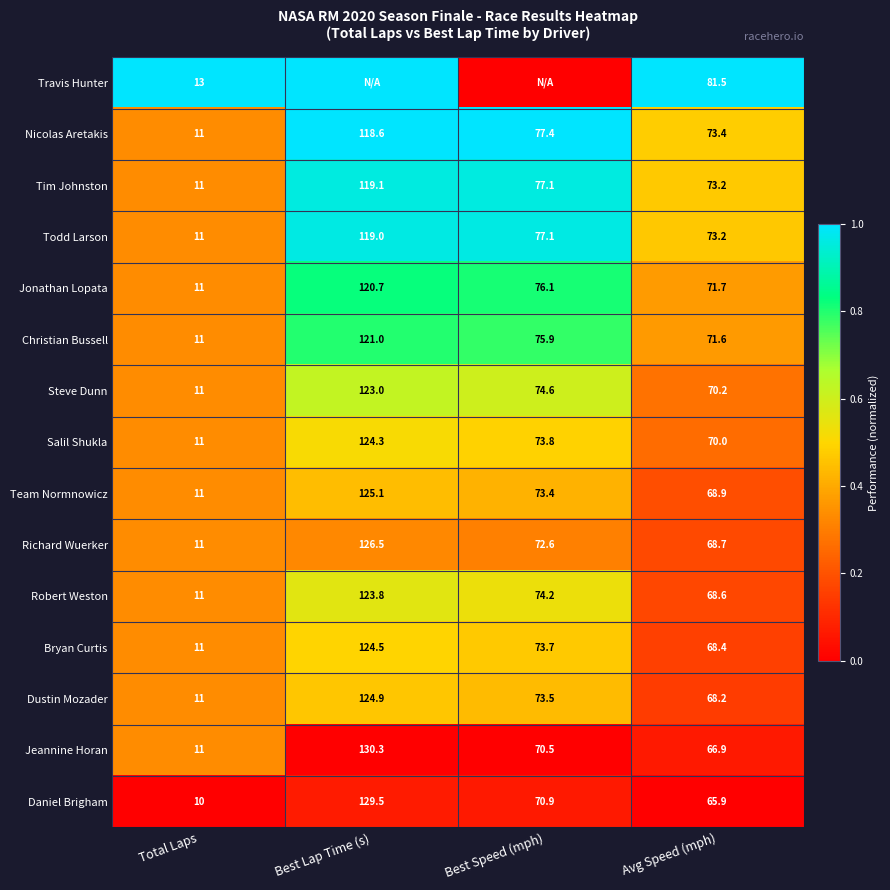

At which label is Team Normnowicz closest to 68?

Avg Speed (mph)